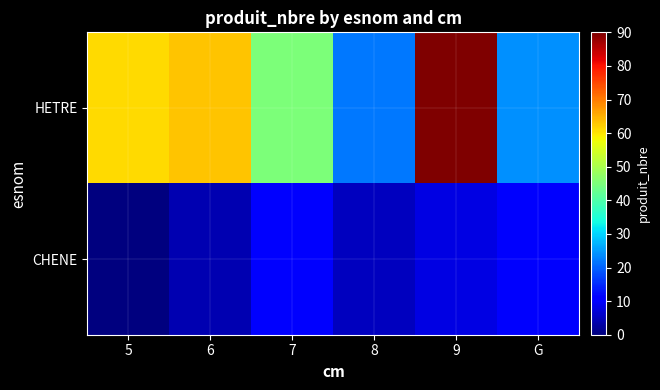

What is the difference between the highest and lowest values at 6?

59